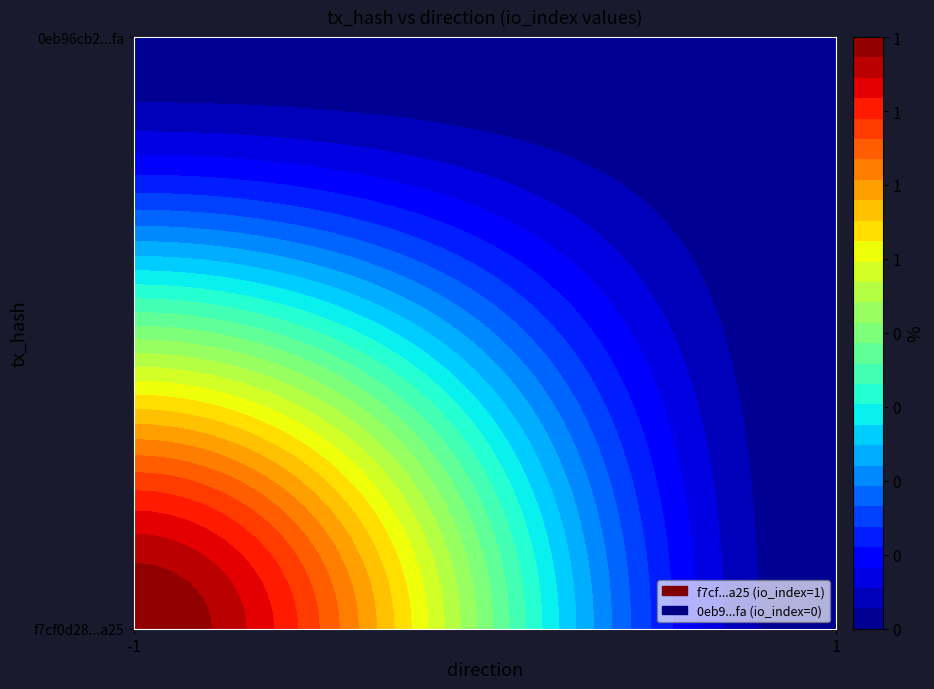

List the labels in order of 0eb96cb22b5ef592c8ccfdd221584badbffdbfa value, largest first.

-1, 1